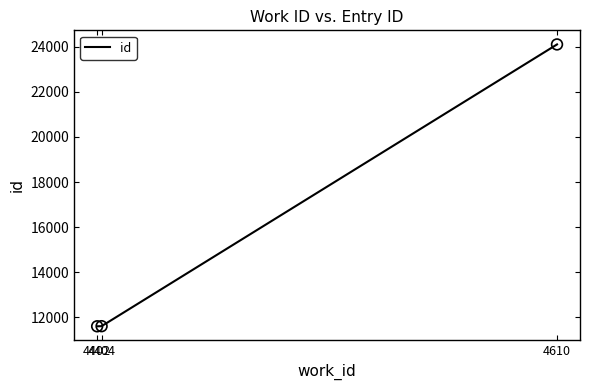

What is the ratio of the value at 4610 to the value at 4404?

2.1